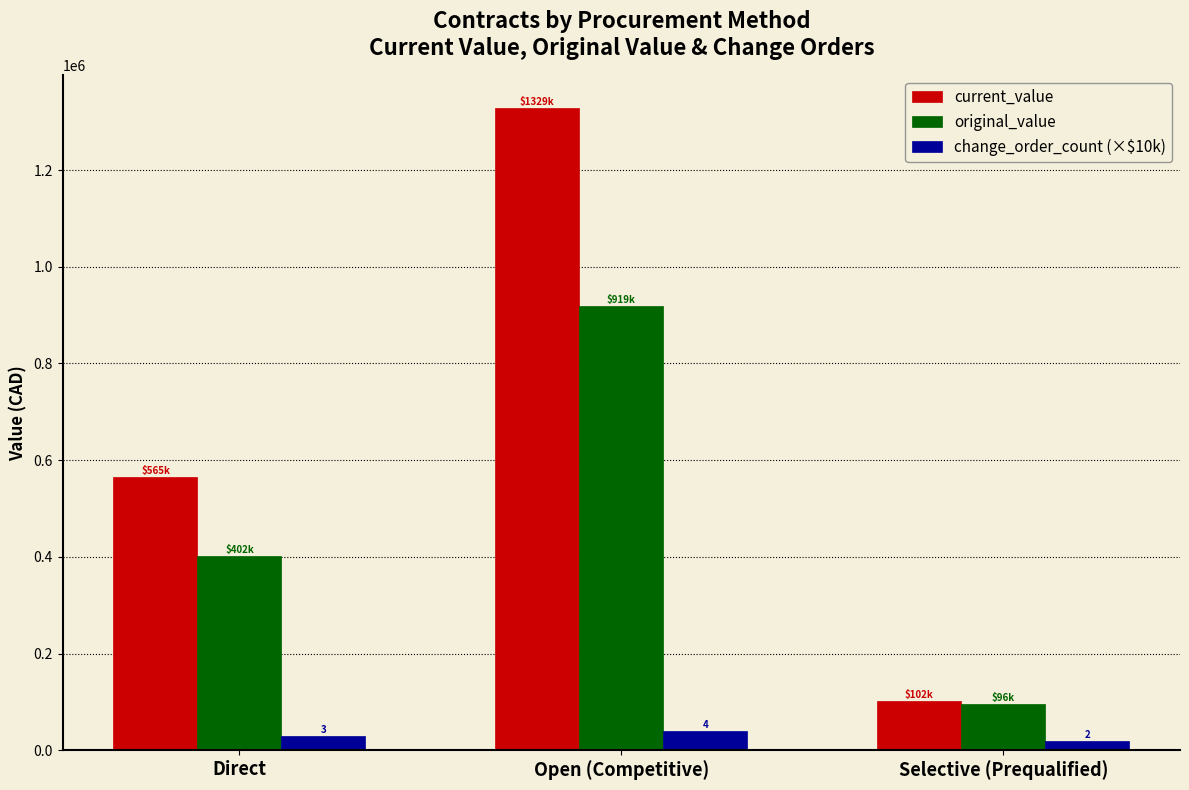

Which label corresponds to the largest value in the chart?

Open (Competitive)